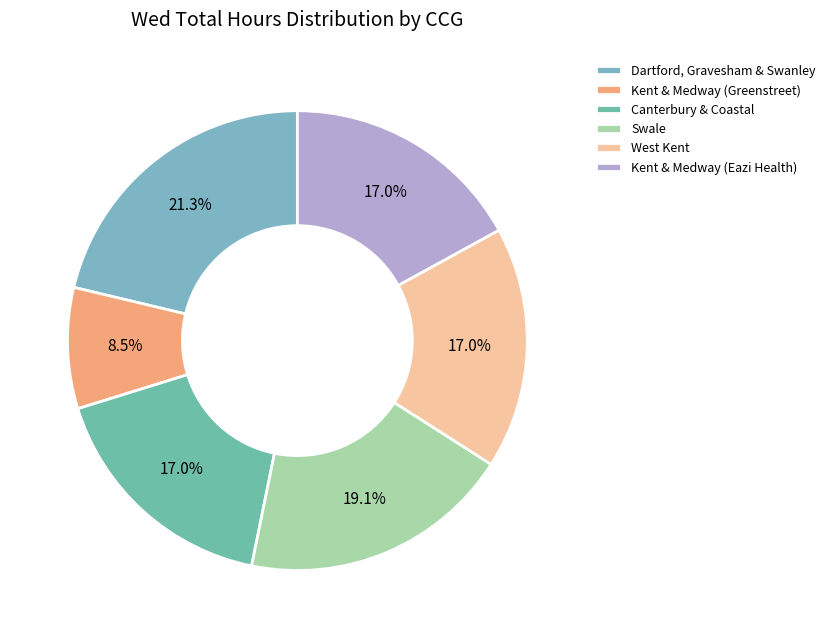

Which category has the smallest portion of the pie?

Kent & Medway (Greenstreet)